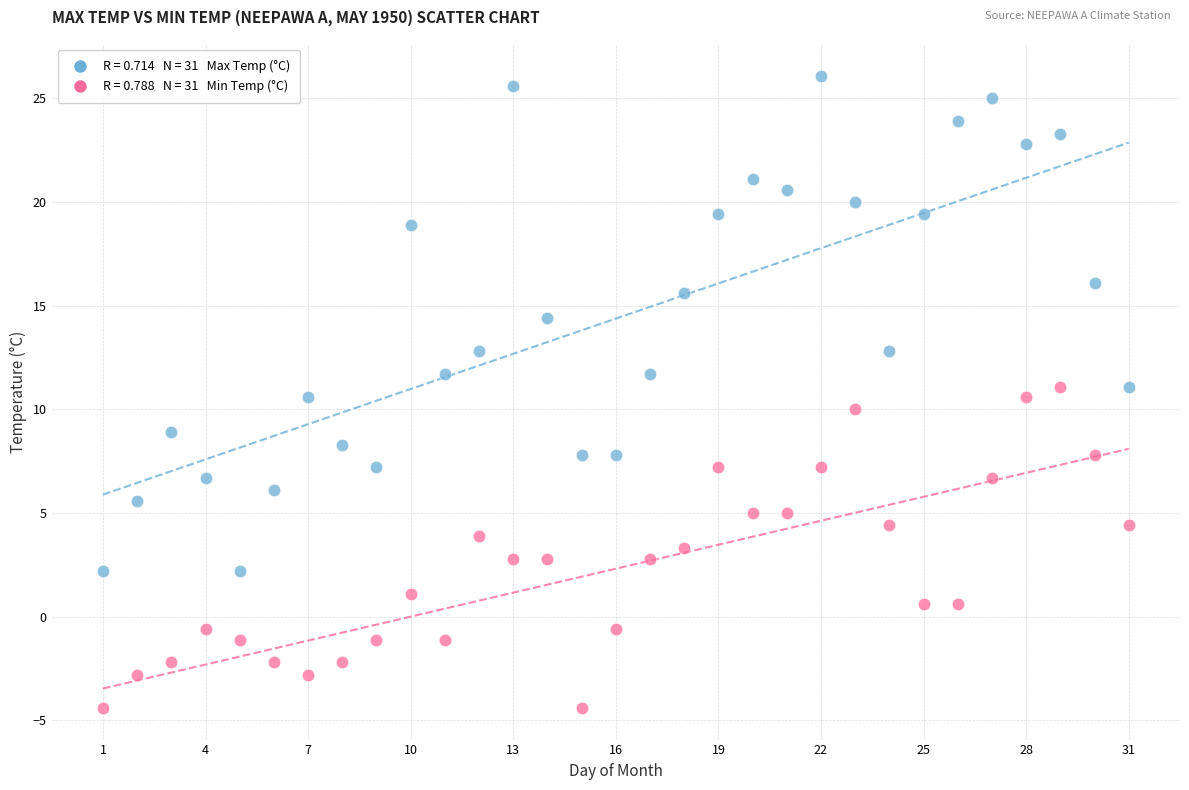

Across all data points, what is the range of Y values (max minus min)?

30.5